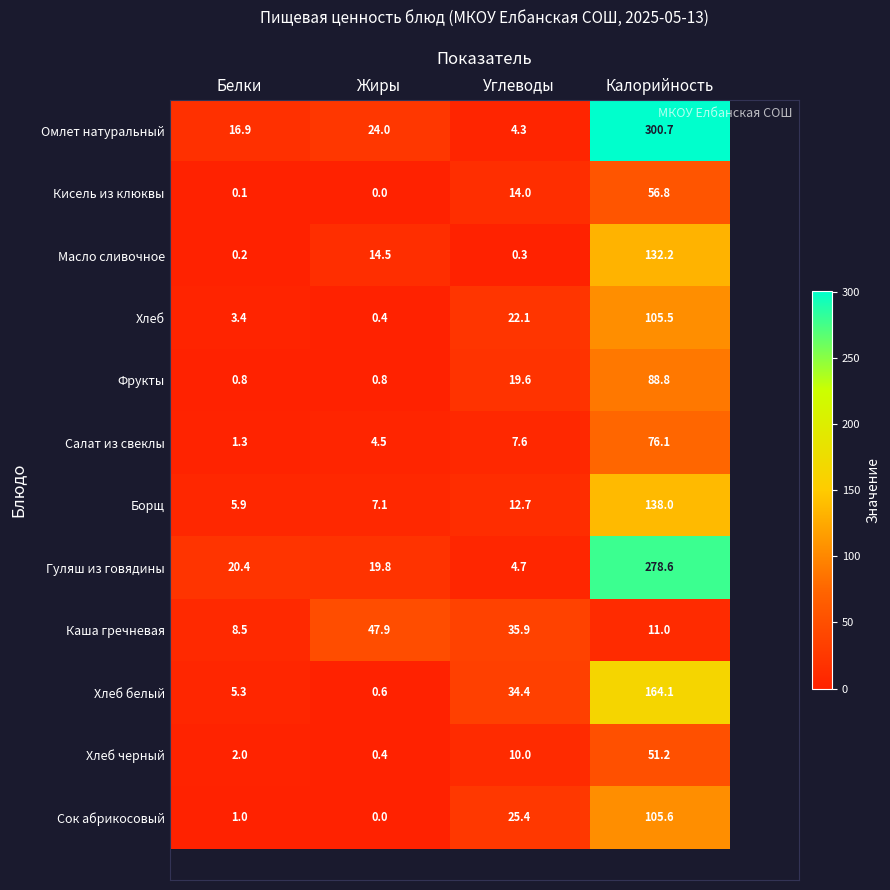

Where is Сок абрикосовый nearest to the value 52?

Углеводы